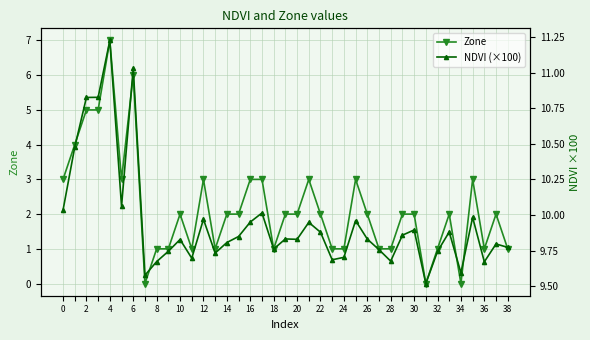

List the series in order of their overall mean, lowest first.

Zone, NDVI (×100)